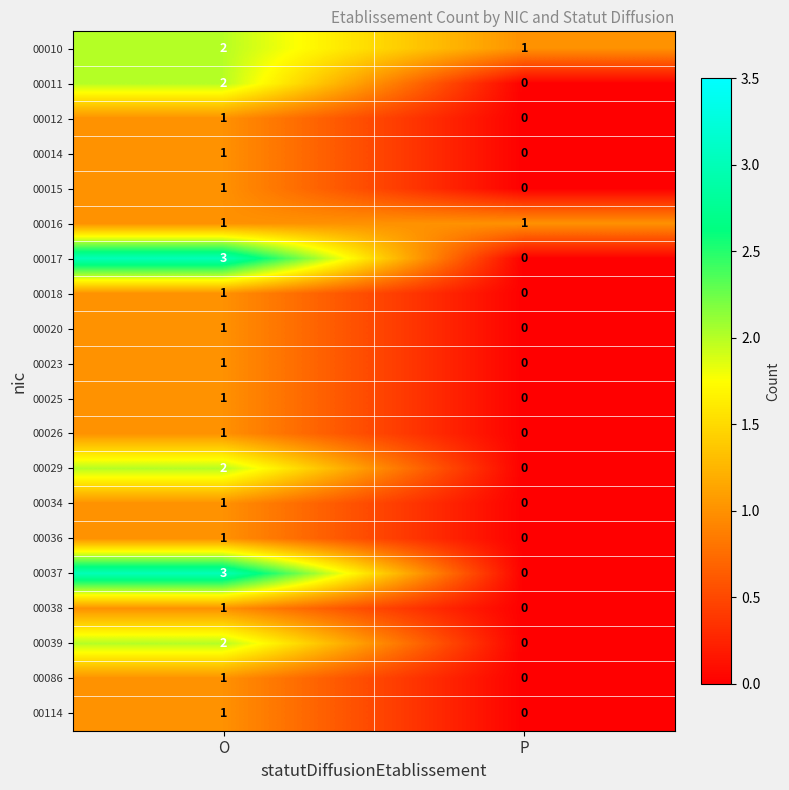

At which category does the chart reach its peak across all series?

O